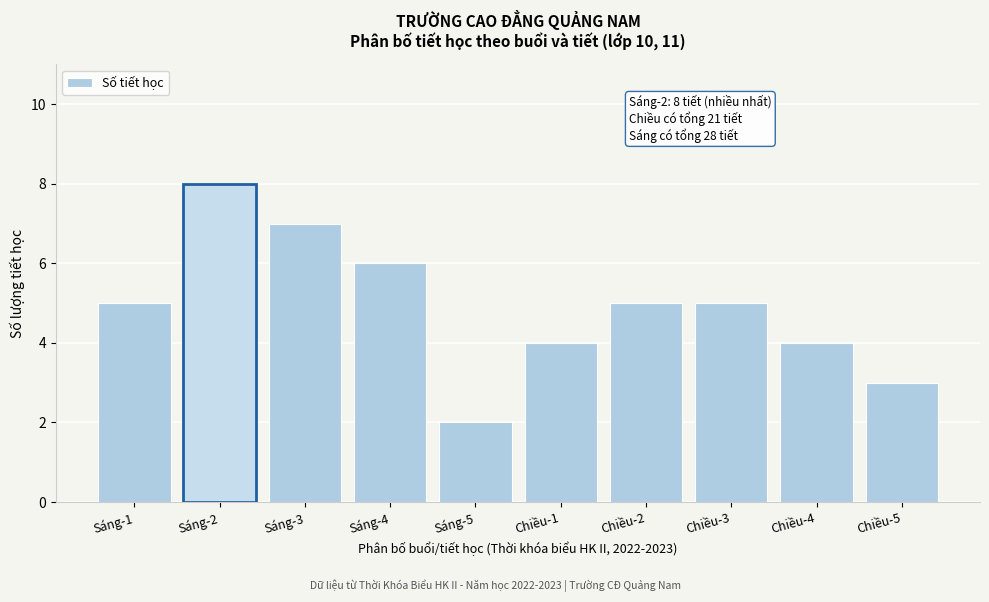

Reading left to right, extract all data points from this chart.

Sáng-1=5	Sáng-2=8	Sáng-3=7	Sáng-4=6	Sáng-5=2	Chiều-1=4	Chiều-2=5	Chiều-3=5	Chiều-4=4	Chiều-5=3